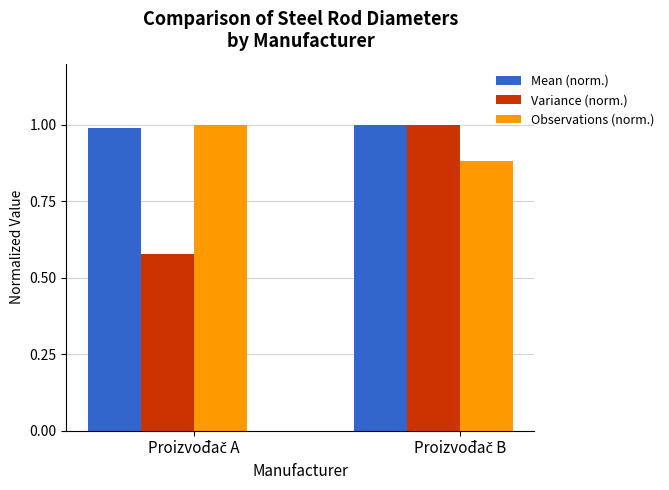

What is the maximum value shown in the chart?

1.0